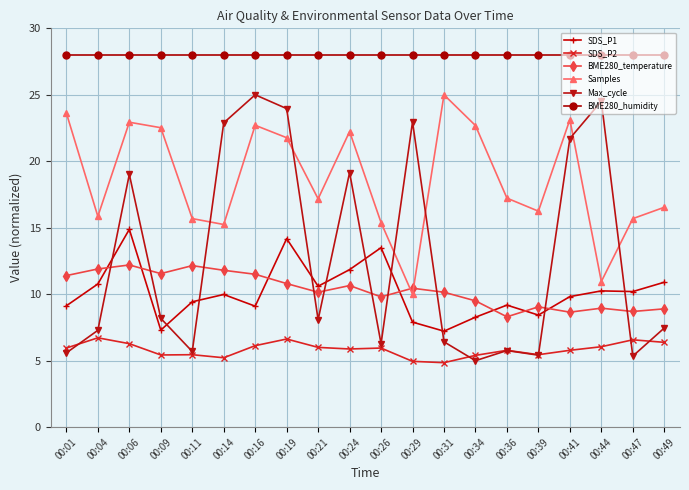

At 00:06, list the series in order from smallest to largest.

SDS_P2, BME280_temperature, SDS_P1, Max_cycle, Samples, BME280_humidity